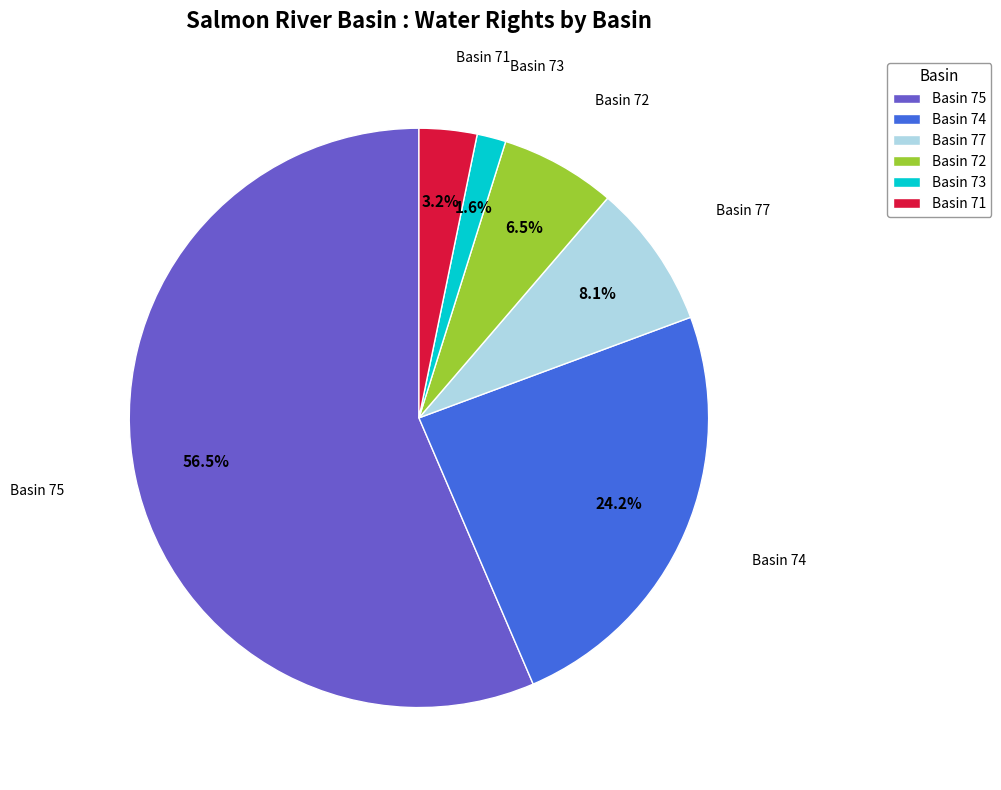

What is the smallest slice in the pie chart?

Basin 73